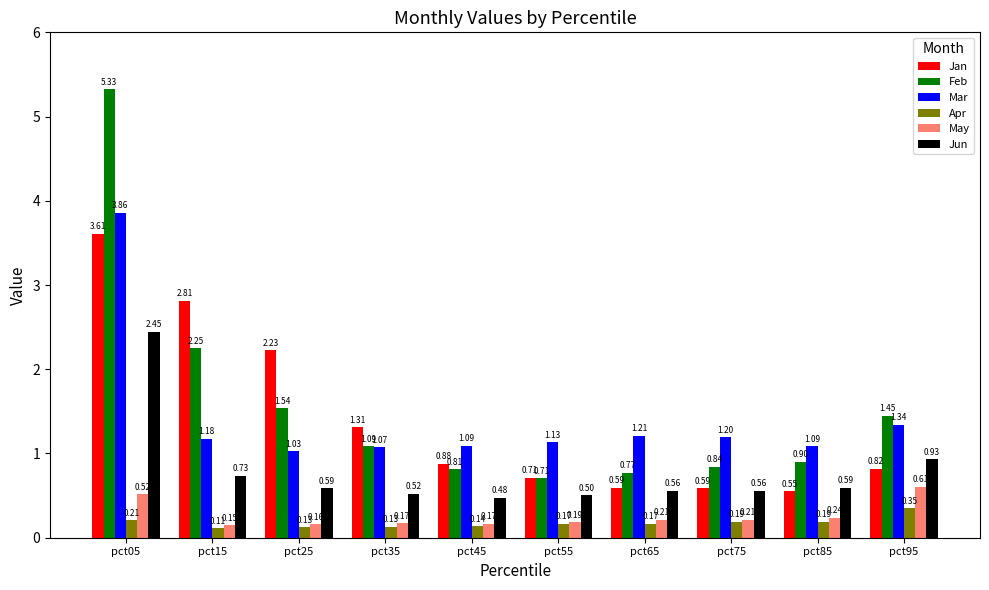

Between pct05 and pct35, which series saw the biggest shift?

Feb